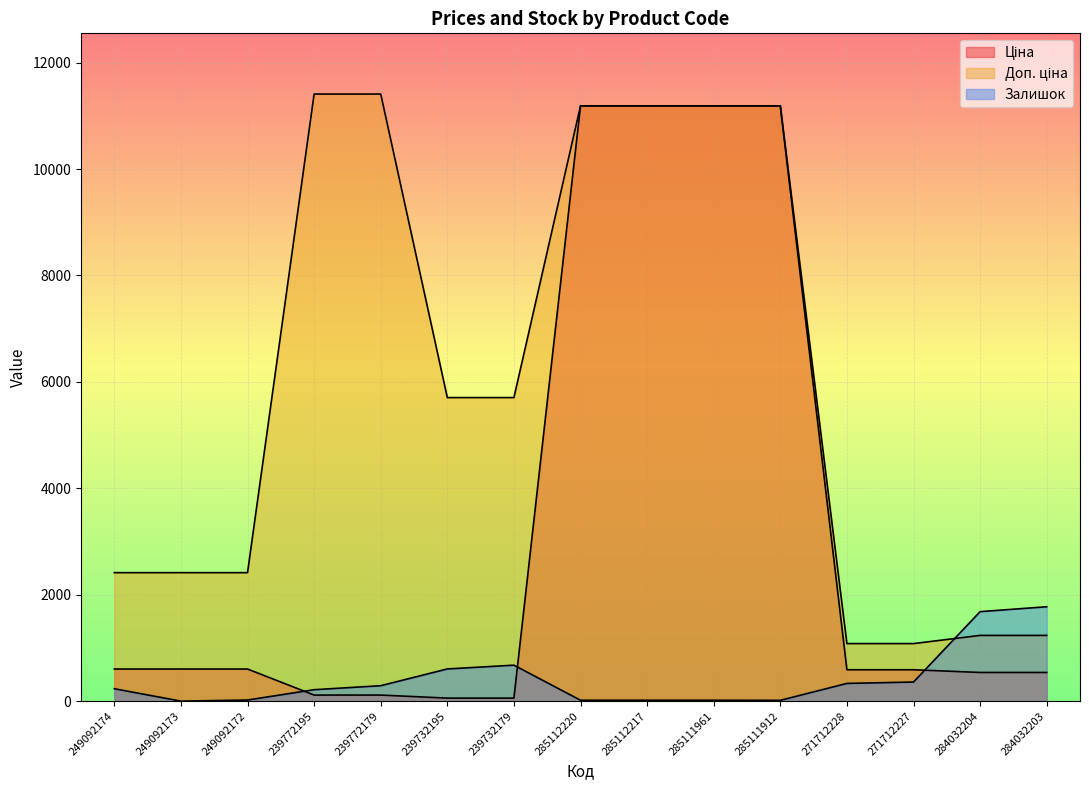

What are all the series names shown in the legend?

Ціна, Доп. ціна, Залишок